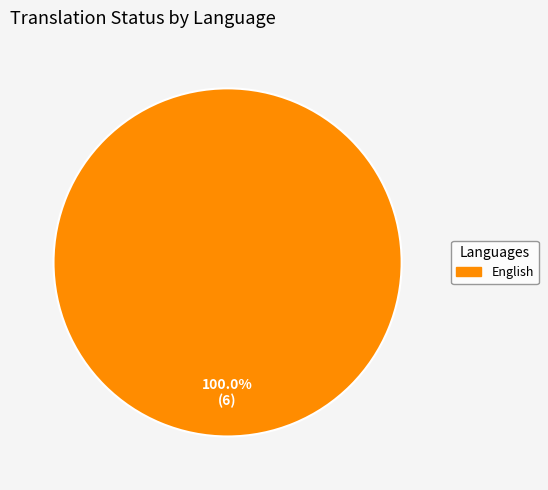

Is there any slice that represents more than half of the pie?

Yes